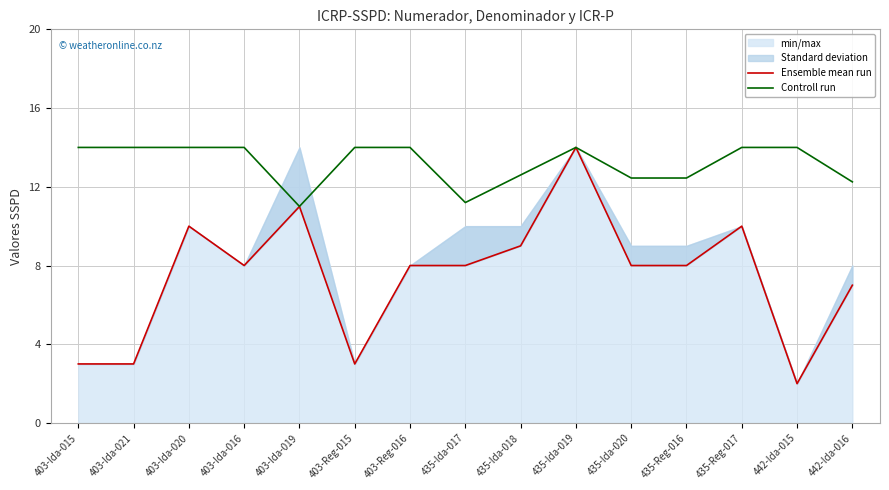

What is the label of the 3rd point from the right?

435-Reg-017